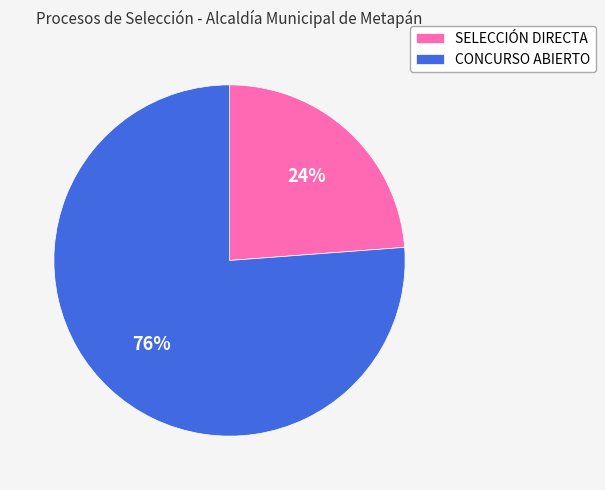

Is there a majority slice in this chart?

Yes